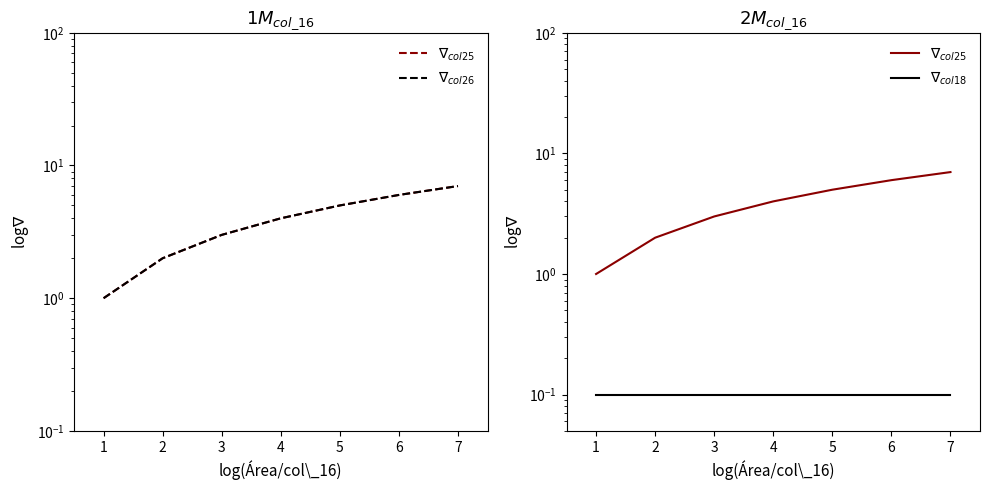

True or false: $\nabla_{col25}$ has more than 2 interior local peaks.

False